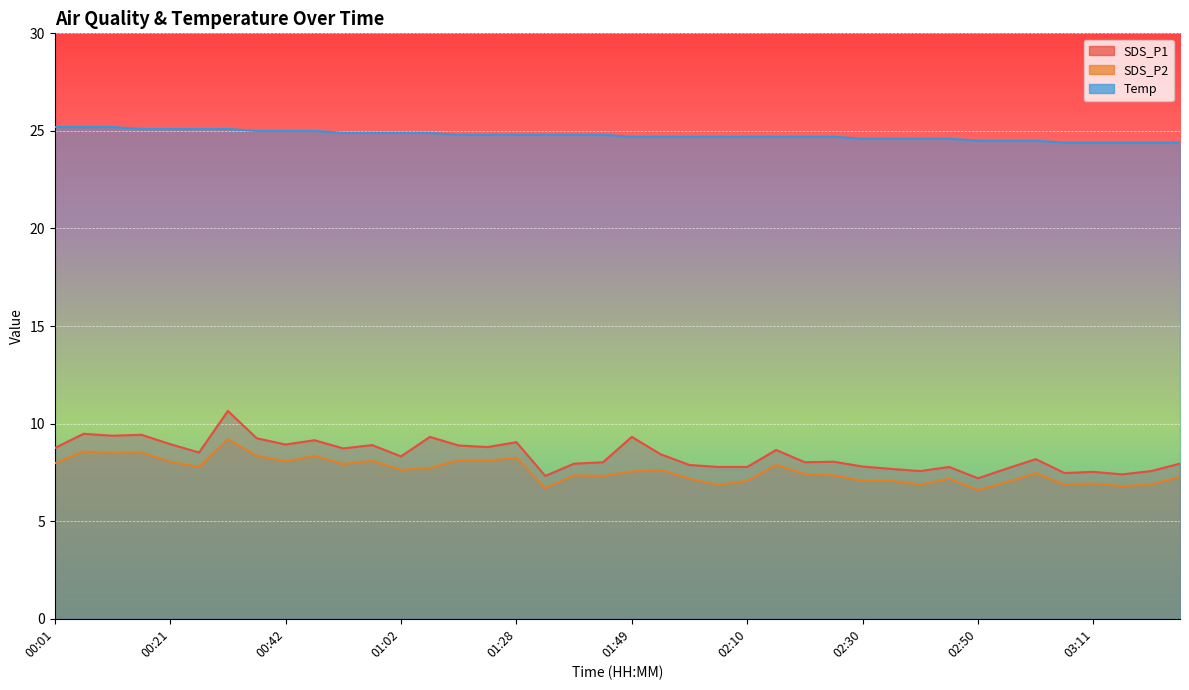

The value of Temp at 01:12 is 13.7. True or false?

False